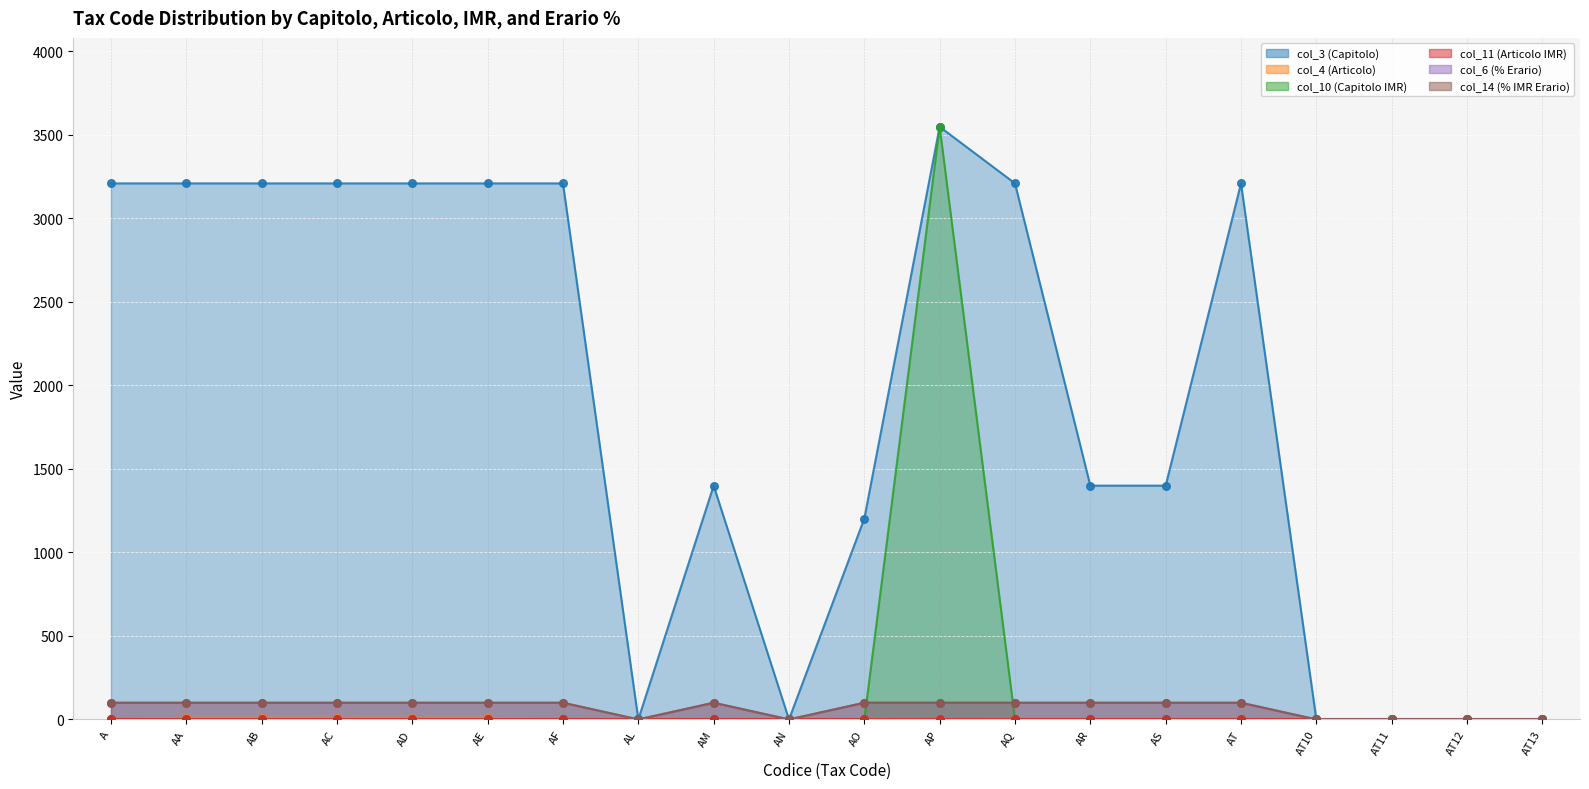

Which series contains the lowest Y value?

col_3 (Capitolo)